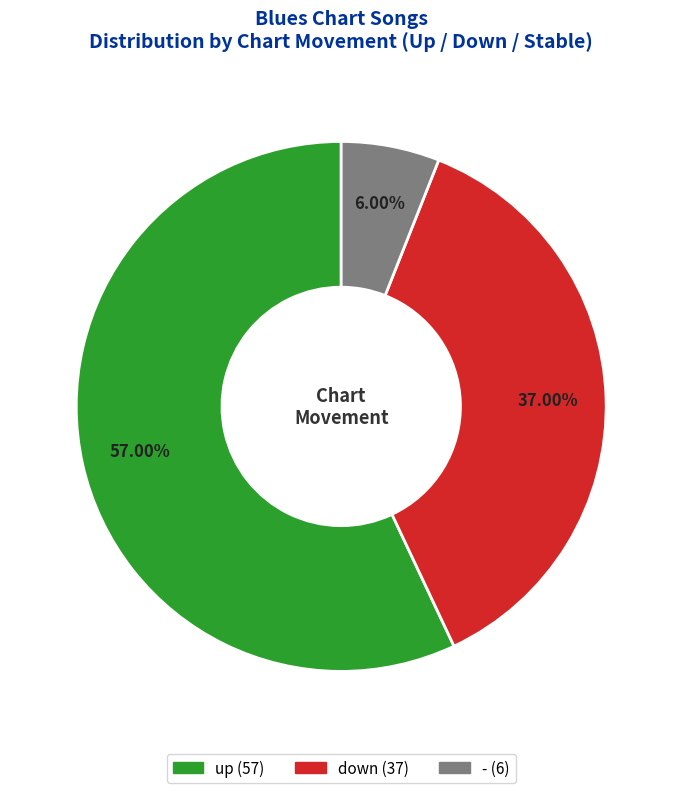

How many slices are in this pie chart?

3